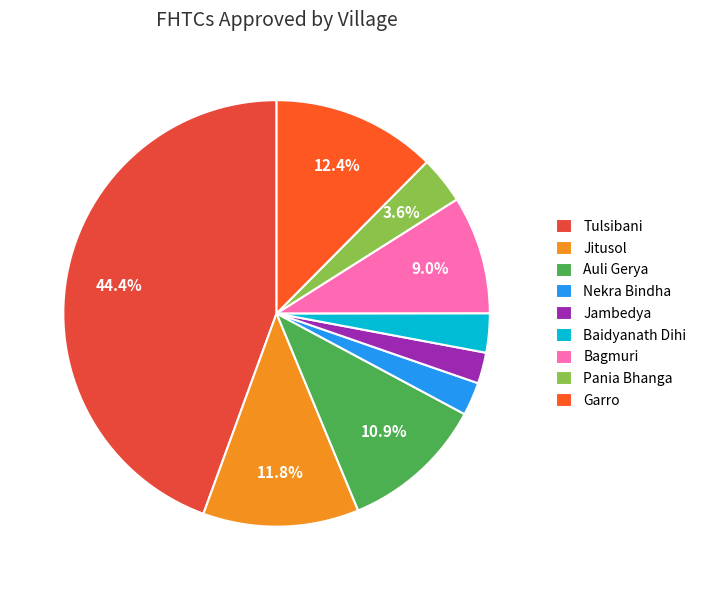

Count the number of slices in the pie.

9